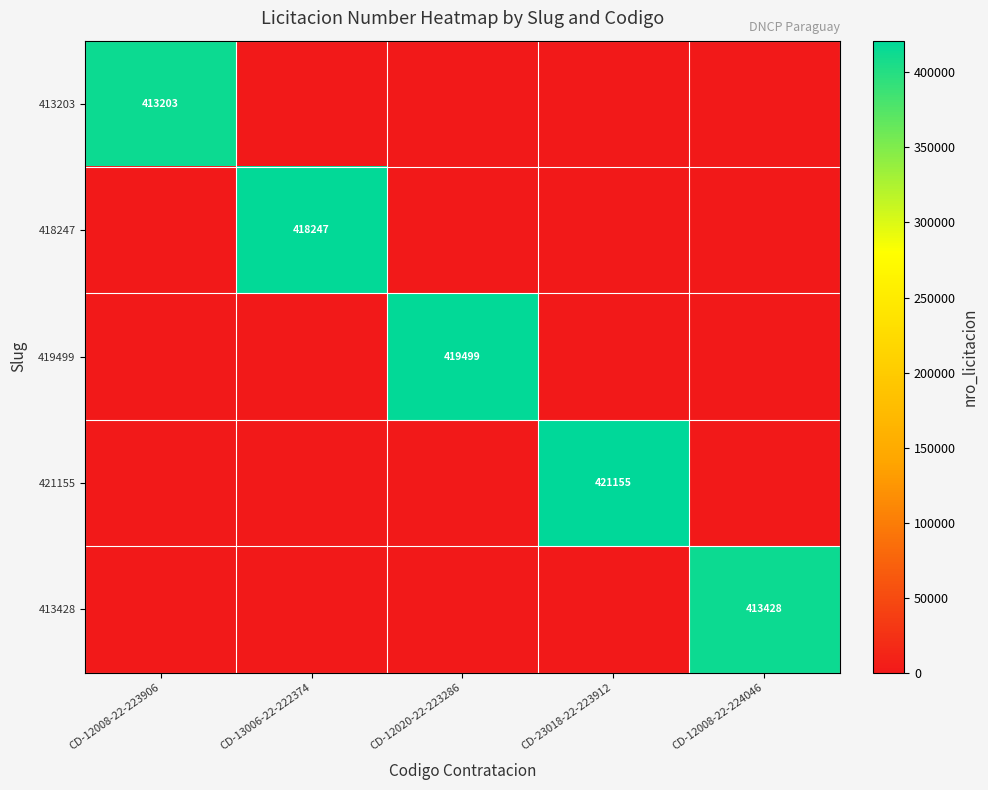

Is it true that 421155 equals 421155 at CD-23018-22-223912?

True